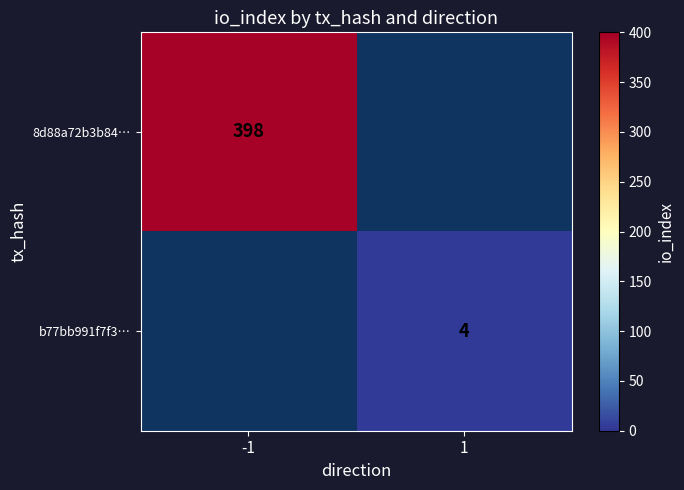

The b77bb991f7f3… series shows 4 at 1. True or false?

True